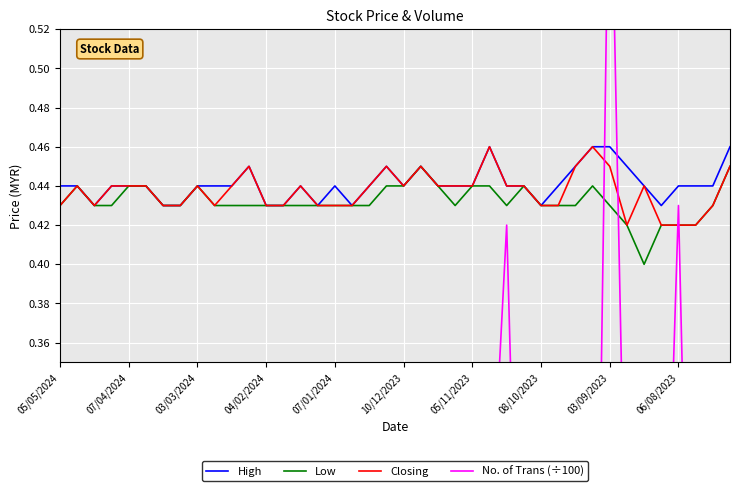

How many intersections are there between No. of Trans (÷100) and High?

2